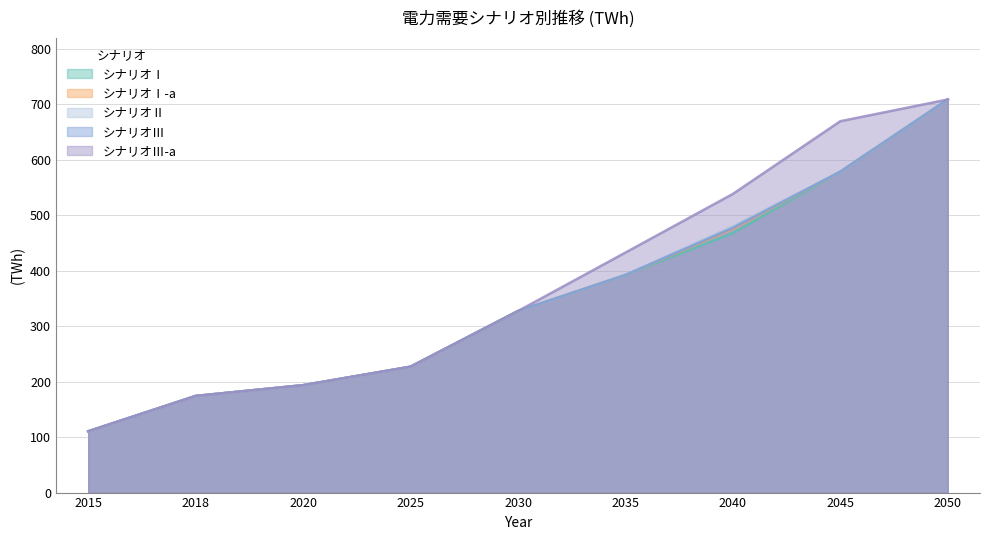

What is the sum of all シナリオⅡ values?

3190.6